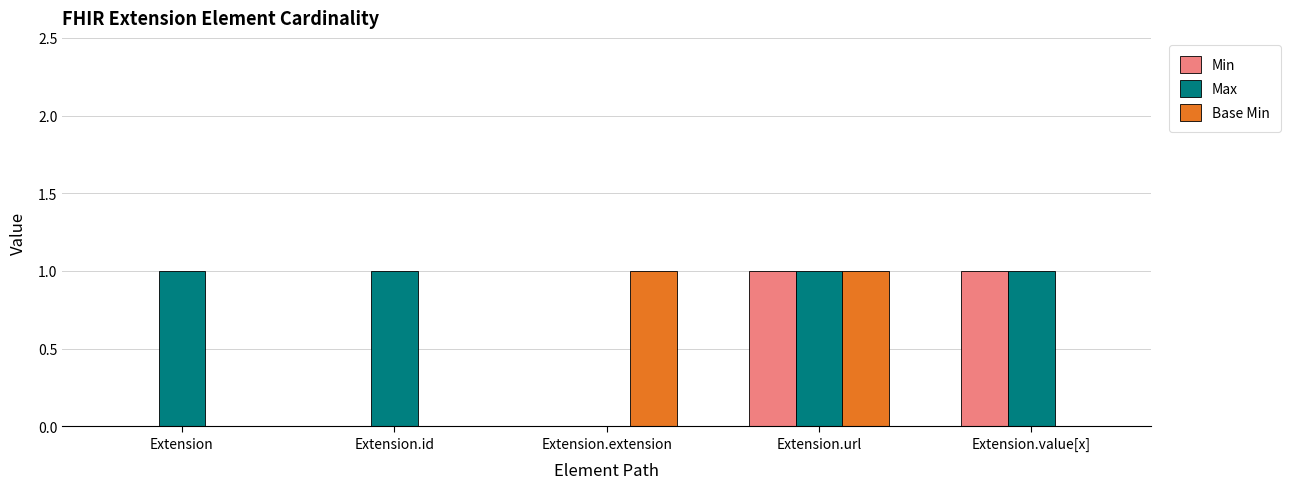

Is it true that Base Min equals 0 at Extension.value[x]?

True